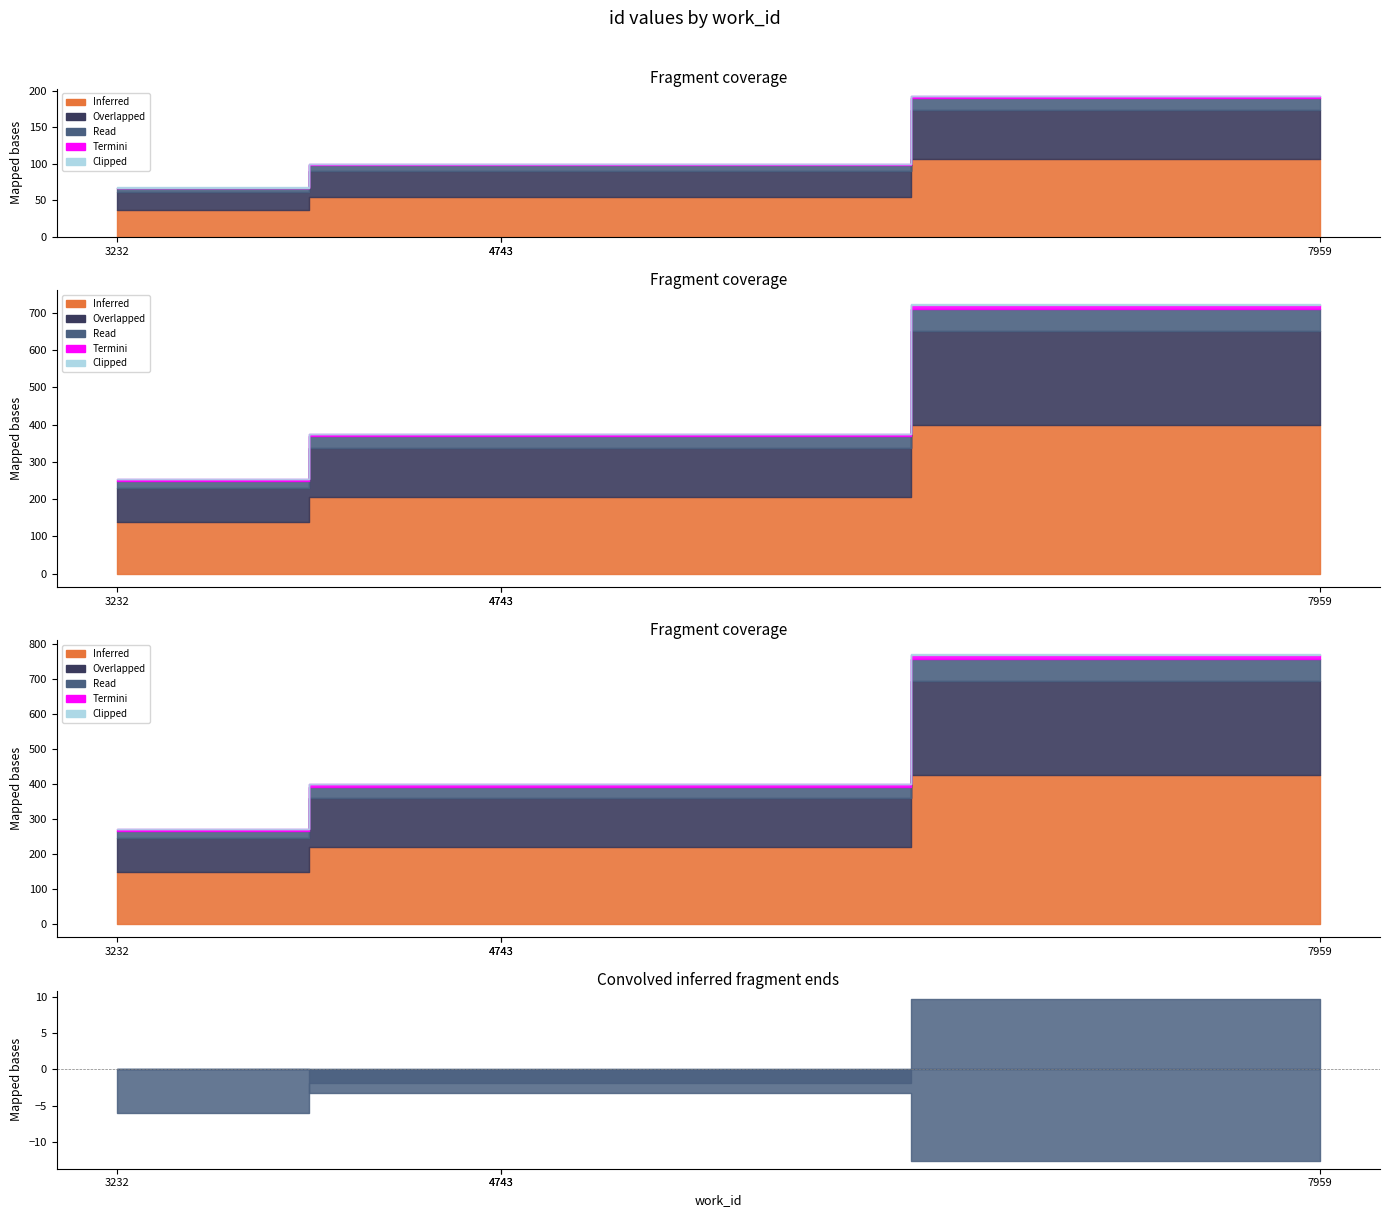

Between 7959 and 4743, which is larger?

7959